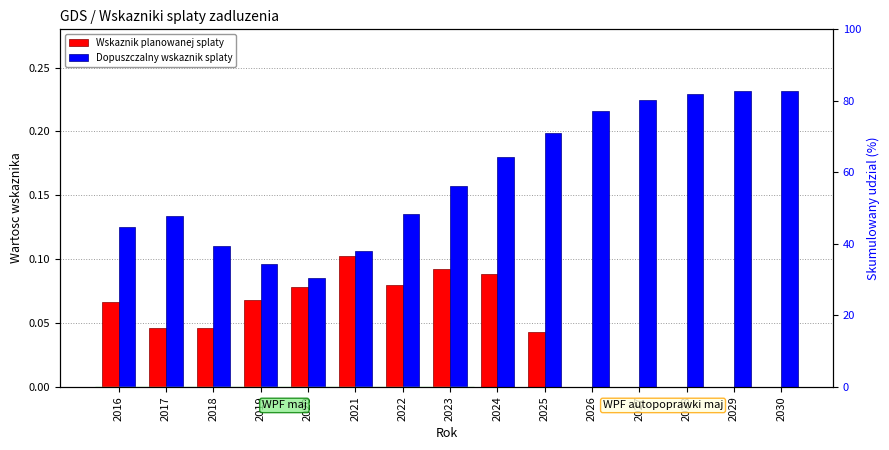

How many values in Wskaznik planowanej splaty are above zero?

10